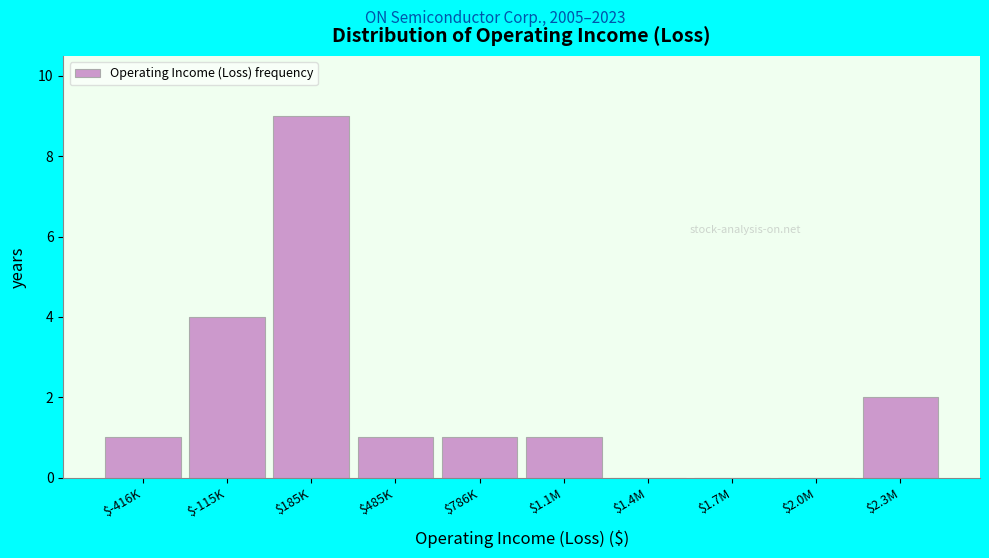

What is the sum of all values?

19